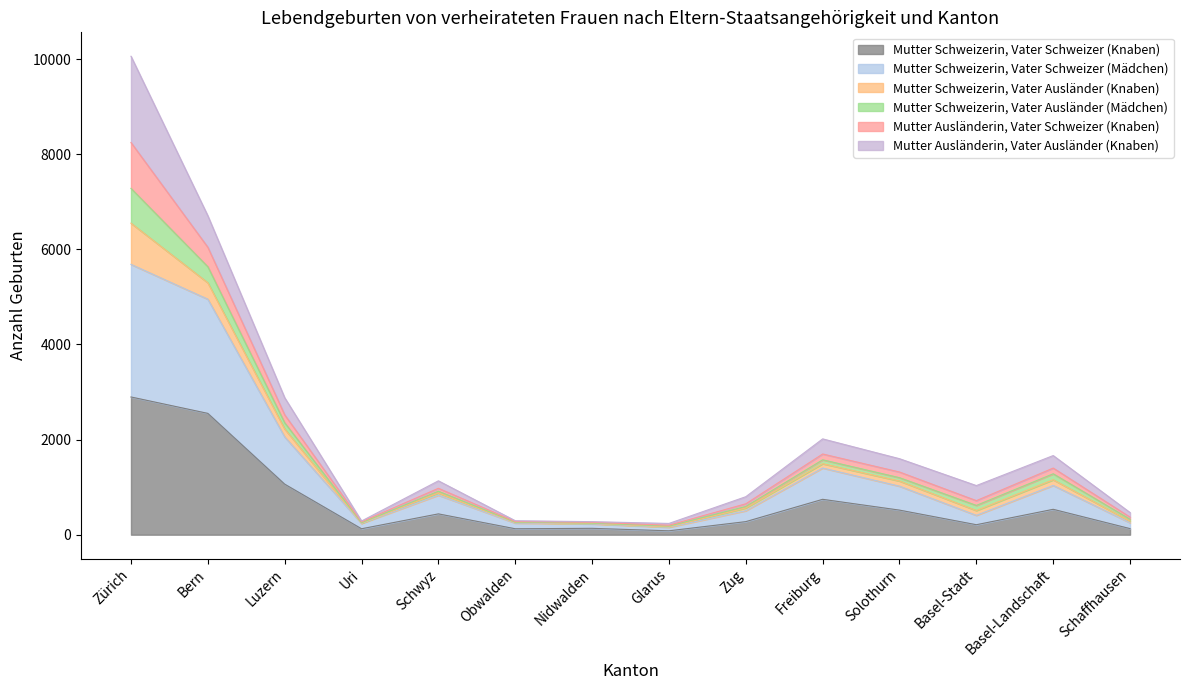

At which category is the sum across all series the highest?

Zürich